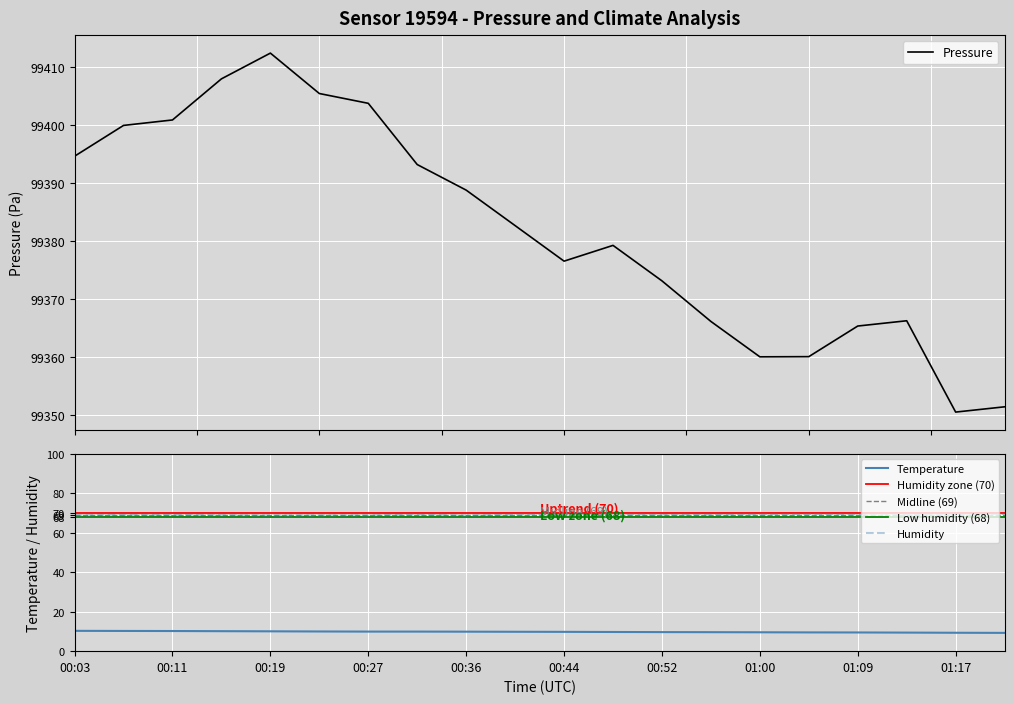

What is the average value of the pressure series?

99381.9